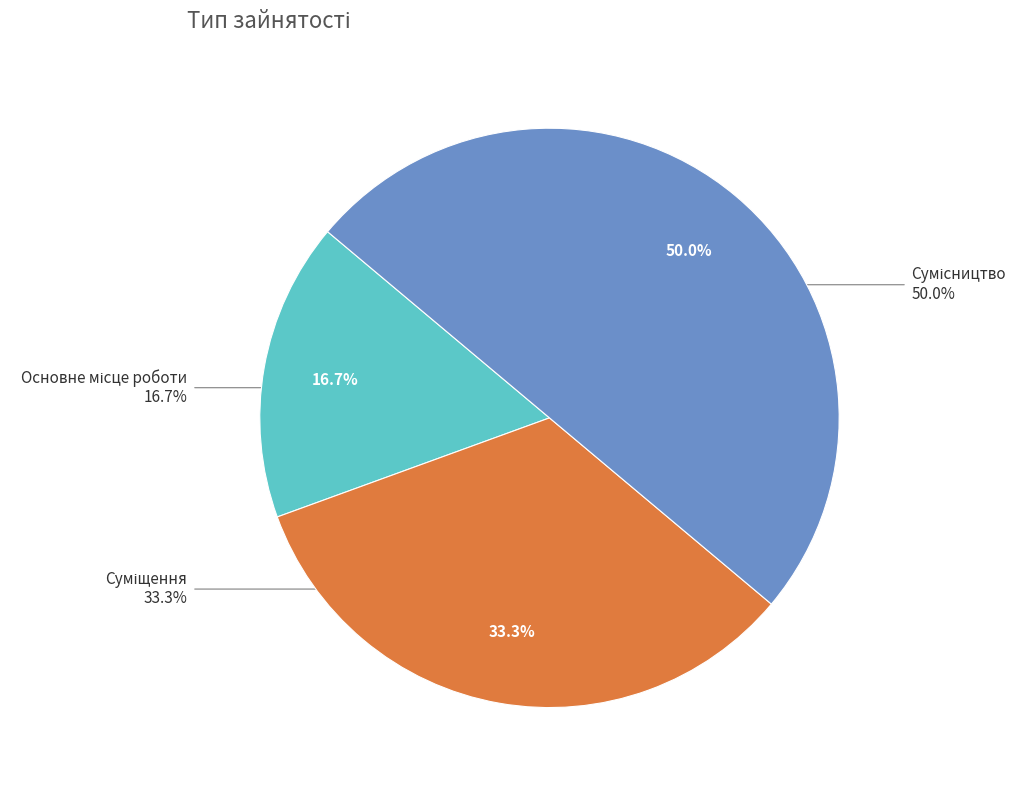

Combined, what portion of the pie is Основне місце роботи and Суміщення?

50.0%